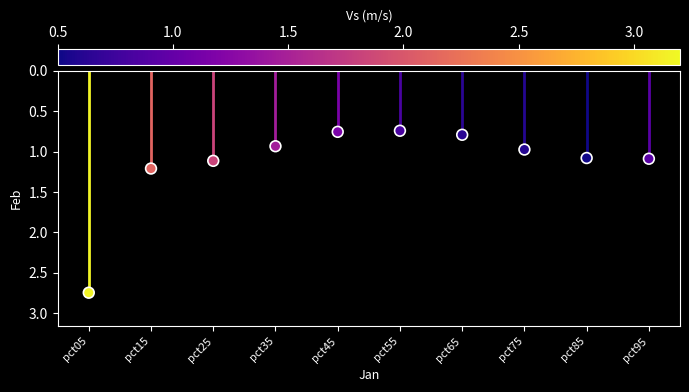

What is the average Y value?

1.1